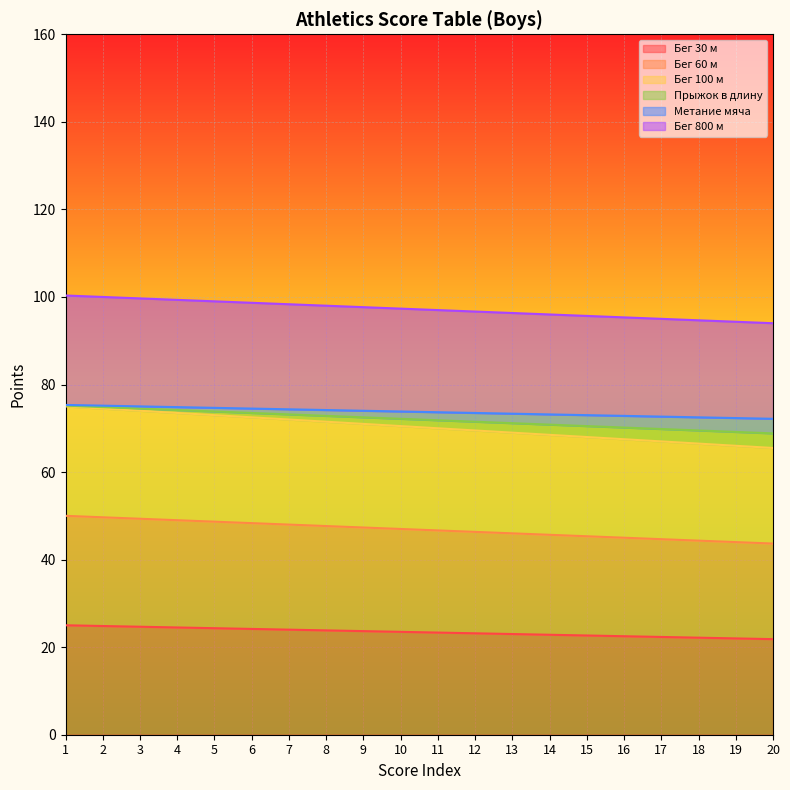

True or false: pryzhok_dlinu has more than 2 points higher than both neighbors.

False